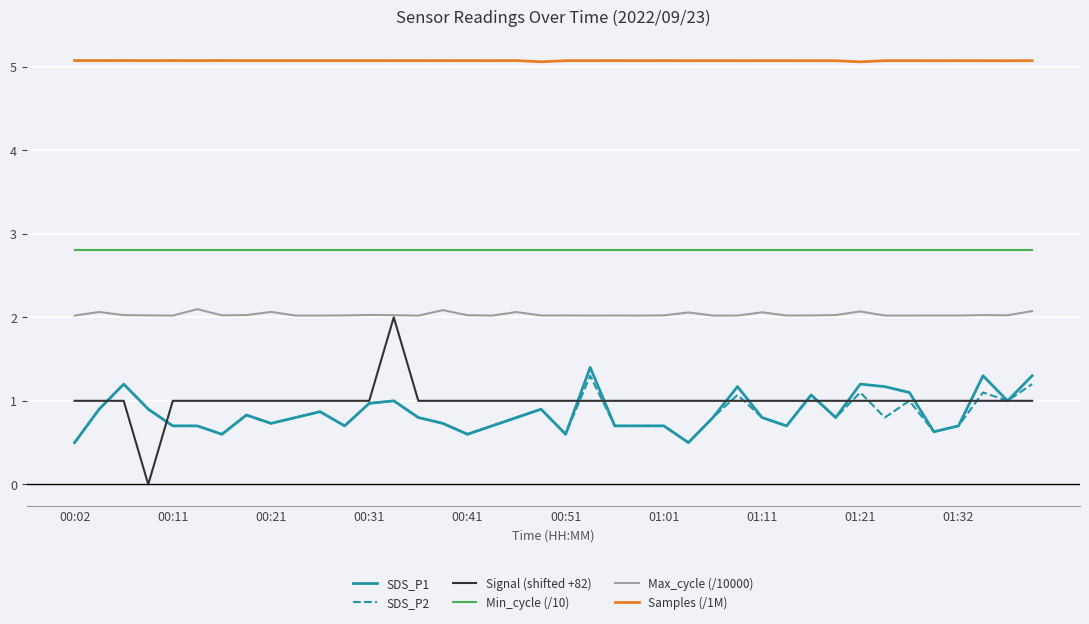

Reading left to right, extract all data points from this chart.

SDS_P1: 0.5	0.9	1.2	0.9	0.7	0.7	0.6	0.8	0.7	0.8	0.9	0.7	1.0	1.0	0.8	0.7	0.6	0.7	0.8	0.9	0.6	1.4	0.7	0.7	0.7	0.5	0.8	1.2	0.8	0.7	1.1	0.8	1.2	1.2	1.1	0.6	0.7	1.3	1.0	1.3
SDS_P2: 0.5	0.9	1.2	0.9	0.7	0.7	0.6	0.8	0.7	0.8	0.9	0.7	1.0	1.0	0.8	0.7	0.6	0.7	0.8	0.9	0.6	1.3	0.7	0.7	0.7	0.5	0.8	1.1	0.8	0.7	1.1	0.8	1.1	0.8	1.0	0.6	0.7	1.1	1.0	1.2
Signal (shifted +82): 1.0	1.0	1.0	0.0	1.0	1.0	1.0	1.0	1.0	1.0	1.0	1.0	1.0	2.0	1.0	1.0	1.0	1.0	1.0	1.0	1.0	1.0	1.0	1.0	1.0	1.0	1.0	1.0	1.0	1.0	1.0	1.0	1.0	1.0	1.0	1.0	1.0	1.0	1.0	1.0
Min_cycle (/10): 2.8	2.8	2.8	2.8	2.8	2.8	2.8	2.8	2.8	2.8	2.8	2.8	2.8	2.8	2.8	2.8	2.8	2.8	2.8	2.8	2.8	2.8	2.8	2.8	2.8	2.8	2.8	2.8	2.8	2.8	2.8	2.8	2.8	2.8	2.8	2.8	2.8	2.8	2.8	2.8
Max_cycle (/10000): 2.0	2.1	2.0	2.0	2.0	2.1	2.0	2.0	2.1	2.0	2.0	2.0	2.0	2.0	2.0	2.1	2.0	2.0	2.1	2.0	2.0	2.0	2.0	2.0	2.0	2.1	2.0	2.0	2.1	2.0	2.0	2.0	2.1	2.0	2.0	2.0	2.0	2.0	2.0	2.1
Samples (/1M): 5.1	5.1	5.1	5.1	5.1	5.1	5.1	5.1	5.1	5.1	5.1	5.1	5.1	5.1	5.1	5.1	5.1	5.1	5.1	5.1	5.1	5.1	5.1	5.1	5.1	5.1	5.1	5.1	5.1	5.1	5.1	5.1	5.1	5.1	5.1	5.1	5.1	5.1	5.1	5.1